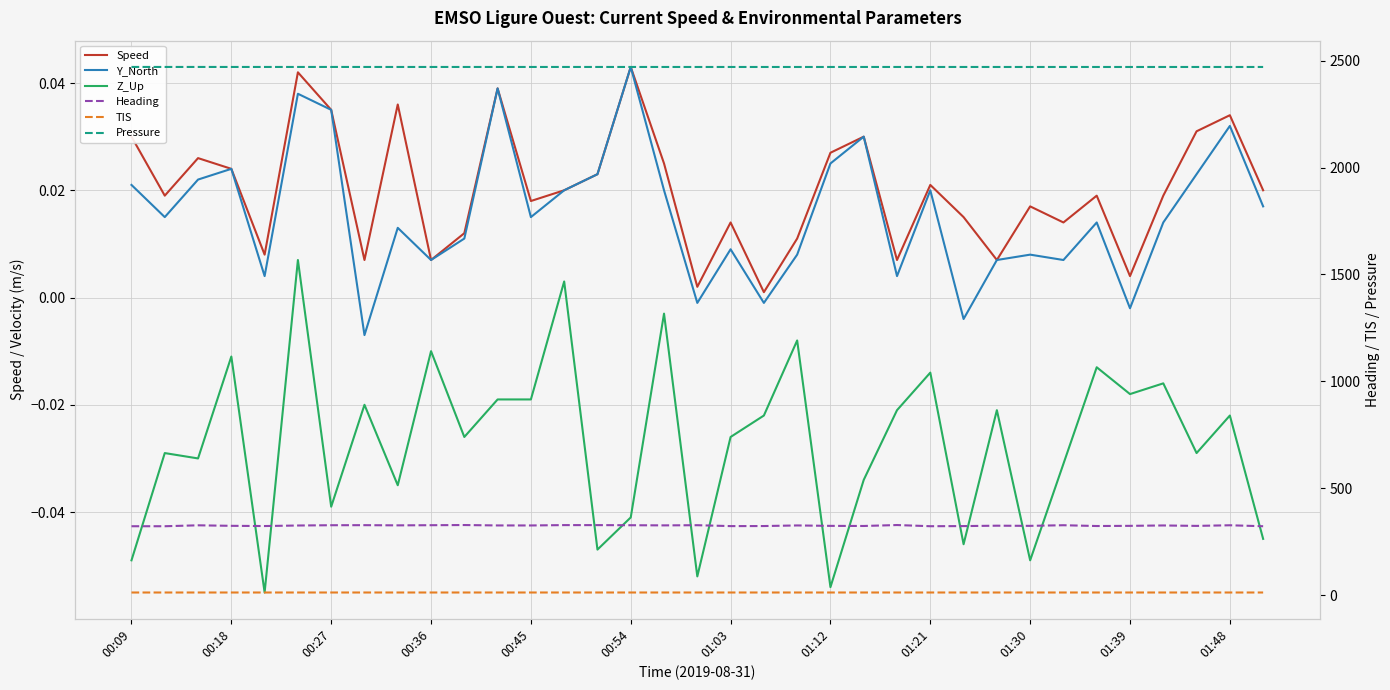

Where is TIS nearest to the value 13?

00:09